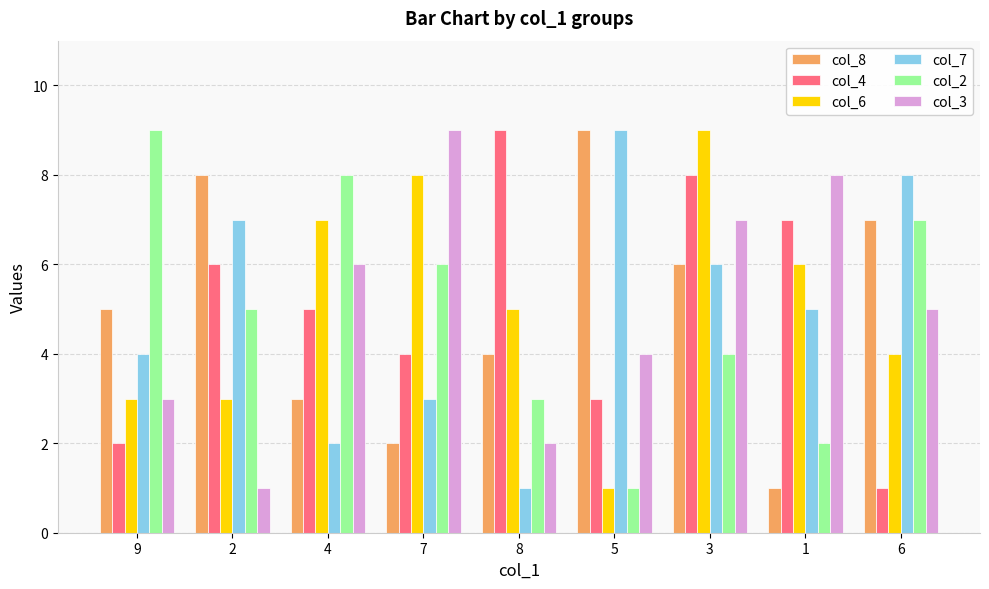

At 1, list the series in order from largest to smallest.

col_3, col_4, col_6, col_7, col_2, col_8